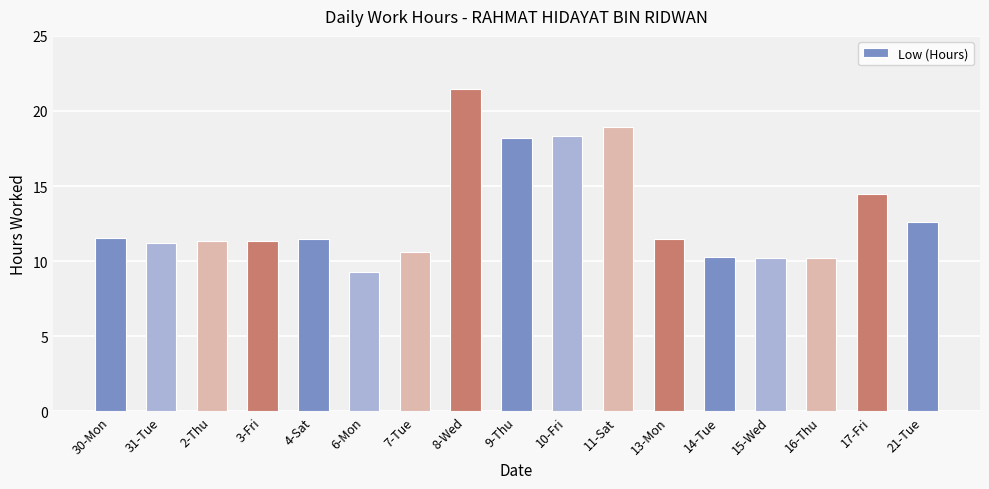

What is the approximate value at 2-Thu?

11.4